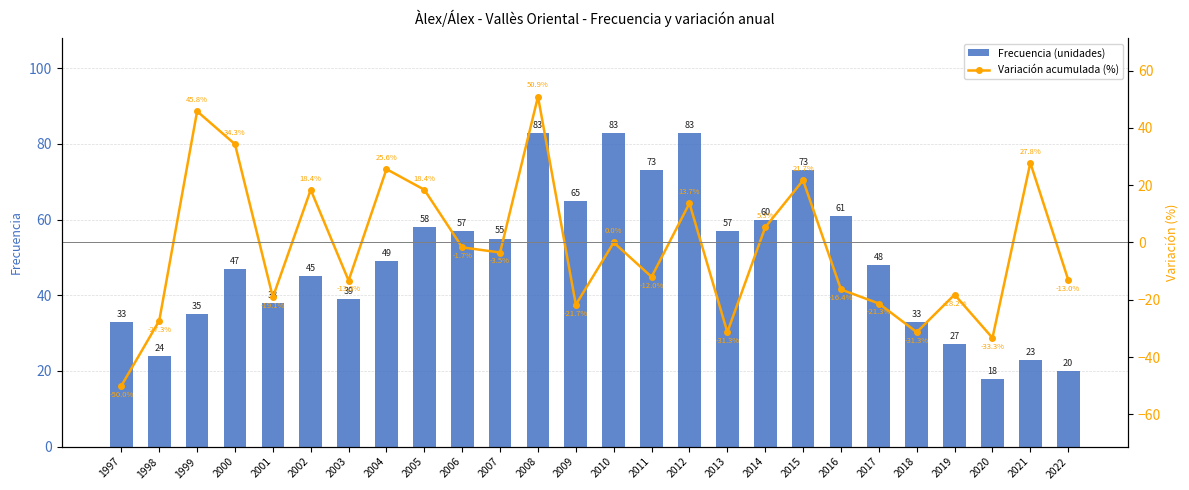

How many values in the Frecuencia (unidades) series are below 49?

13